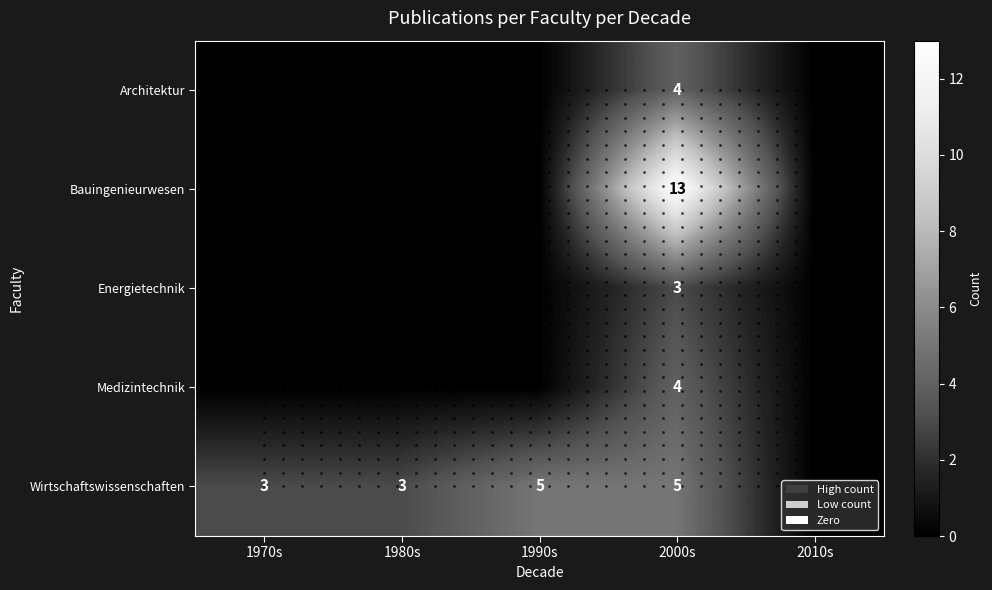

What is the difference between the Wirtschaftswissenschaften values at 1980s and 1990s?

2